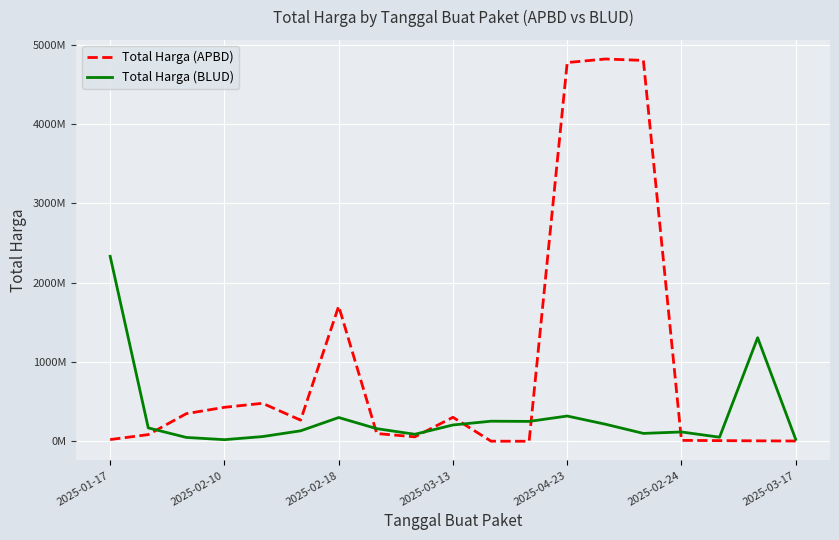

How many intersections are there between Total Harga (BLUD) and Total Harga (APBD)?

6